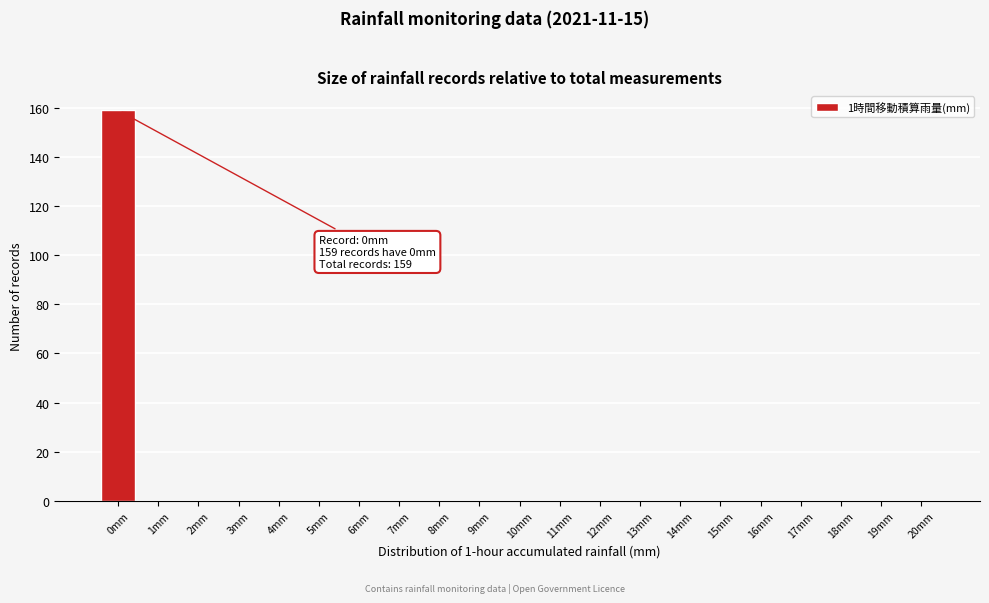

Reading right to left, extract all data points from this chart.

20mm=0	19mm=0	18mm=0	17mm=0	16mm=0	15mm=0	14mm=0	13mm=0	12mm=0	11mm=0	10mm=0	9mm=0	8mm=0	7mm=0	6mm=0	5mm=0	4mm=0	3mm=0	2mm=0	1mm=0	0mm=159